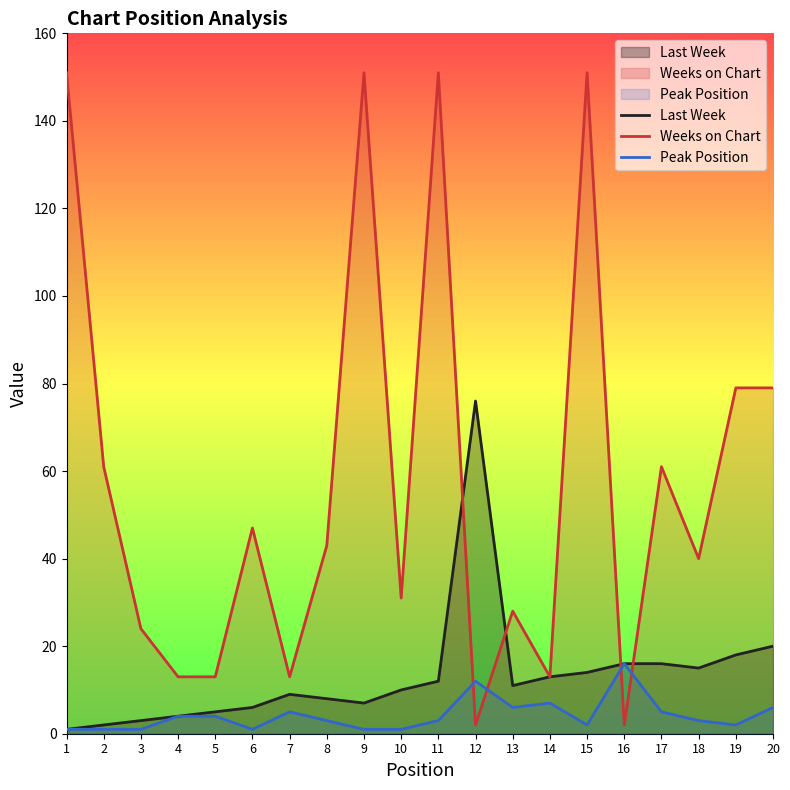

Reading right to left, transcribe all the data shown in this chart.

Last Week: 20	18	15	16	16	14	13	11	76	12	10	7	8	9	6	5	4	3	2	1
Weeks on Chart: 79	79	40	61	2	151	13	28	2	151	31	151	43	13	47	13	13	24	61	151
Peak Position: 6	2	3	5	16	2	7	6	12	3	1	1	3	5	1	4	4	1	1	1